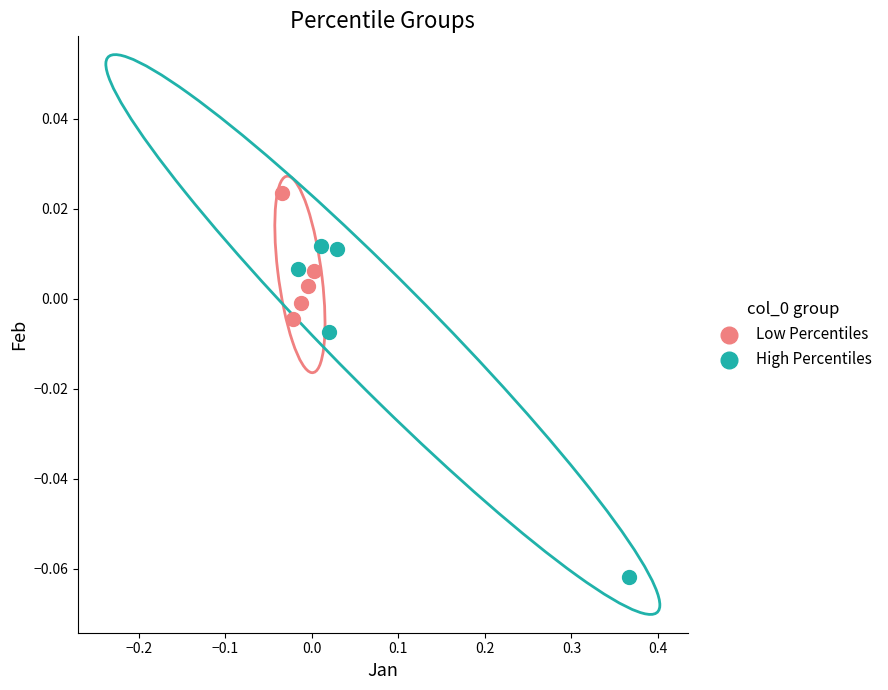

Which series reaches the minimum Y coordinate?

High Percentiles